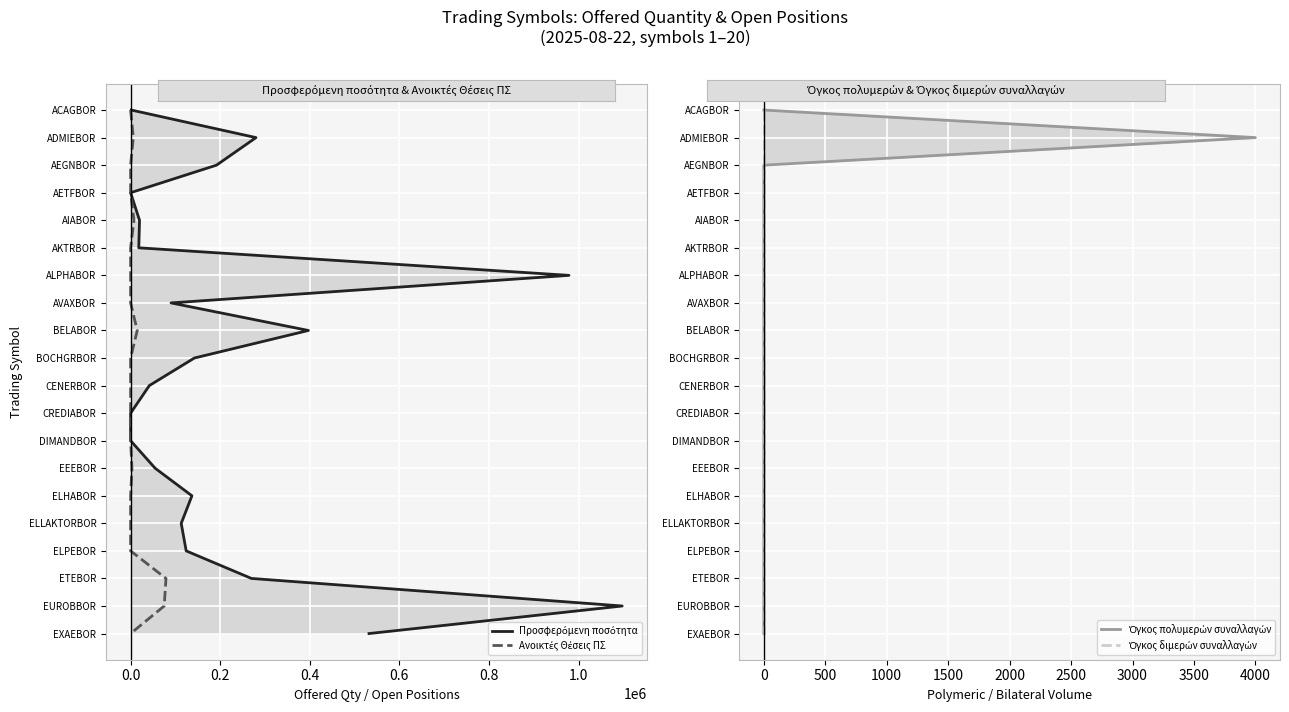

The Όγκος πολυμερών συναλλαγών series shows 7 at 0. True or false?

False